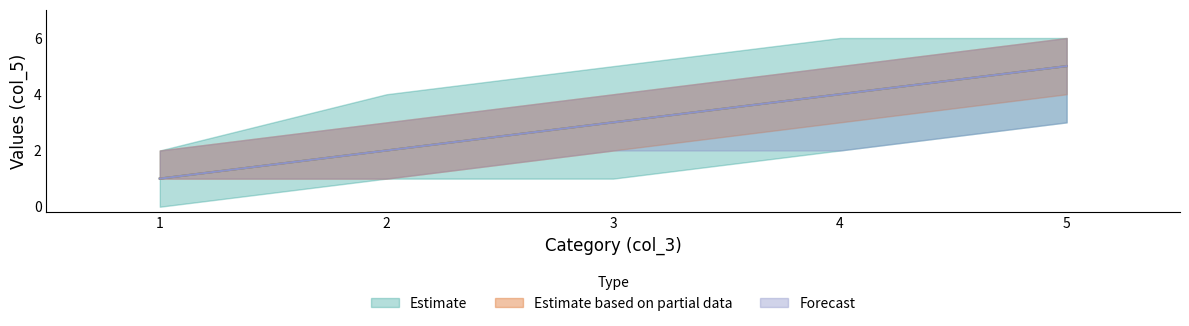

At which label does Estimate based on partial data first exceed 3?

4